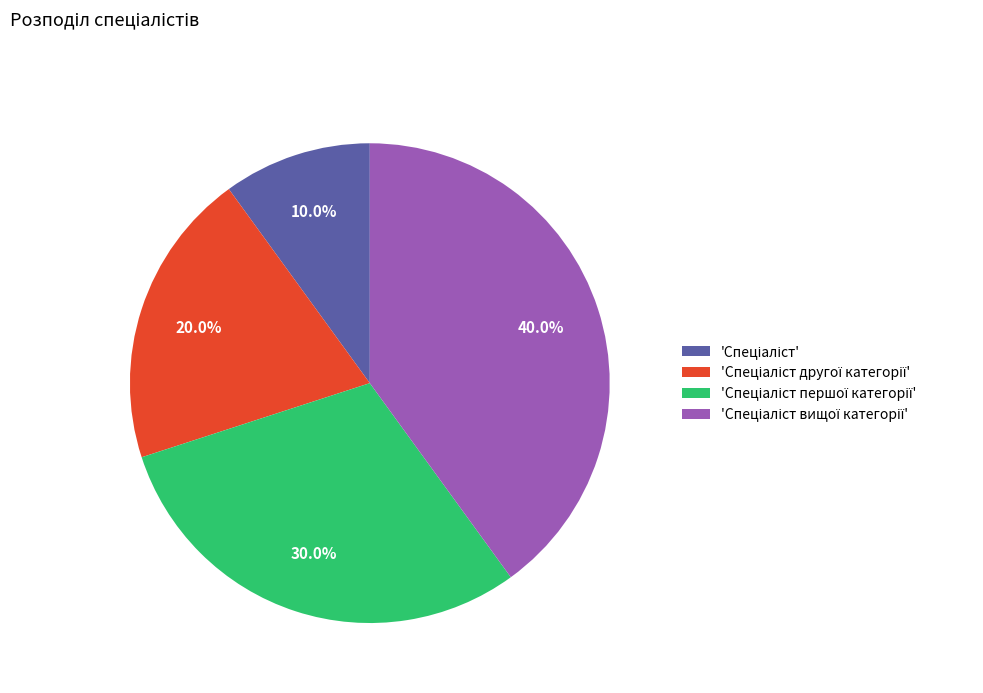

Is there any slice that represents more than half of the pie?

No